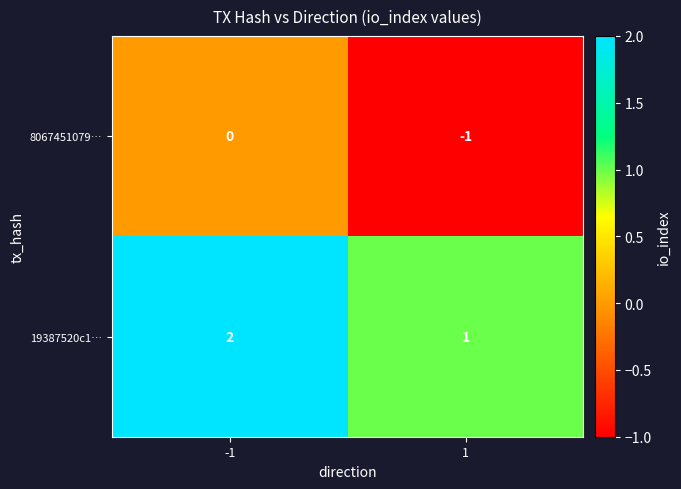

What is the sum of all 19387520c1… values?

3